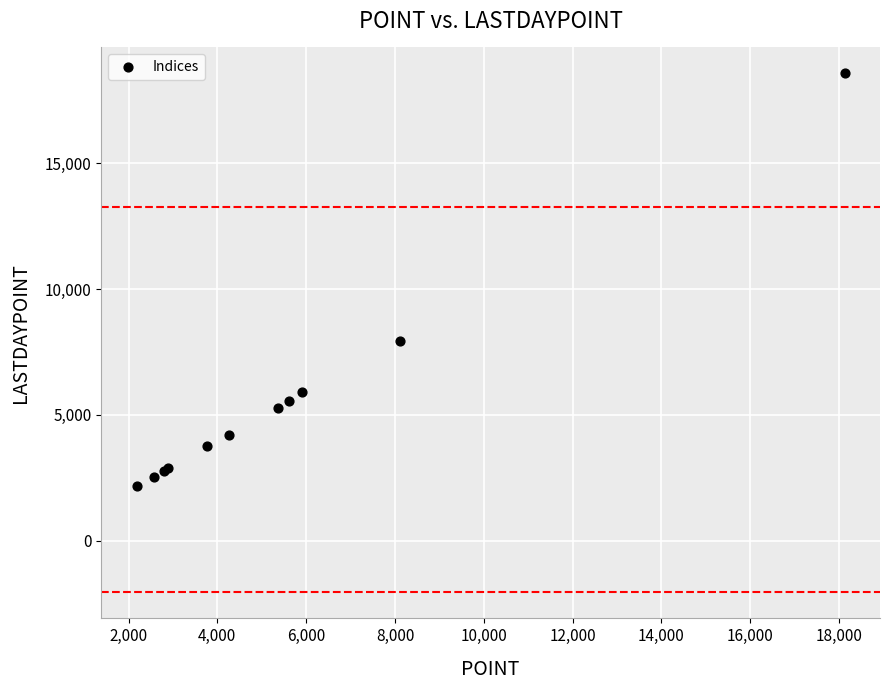

What Y value in the scatter plot is closest to 10371?

7925.8